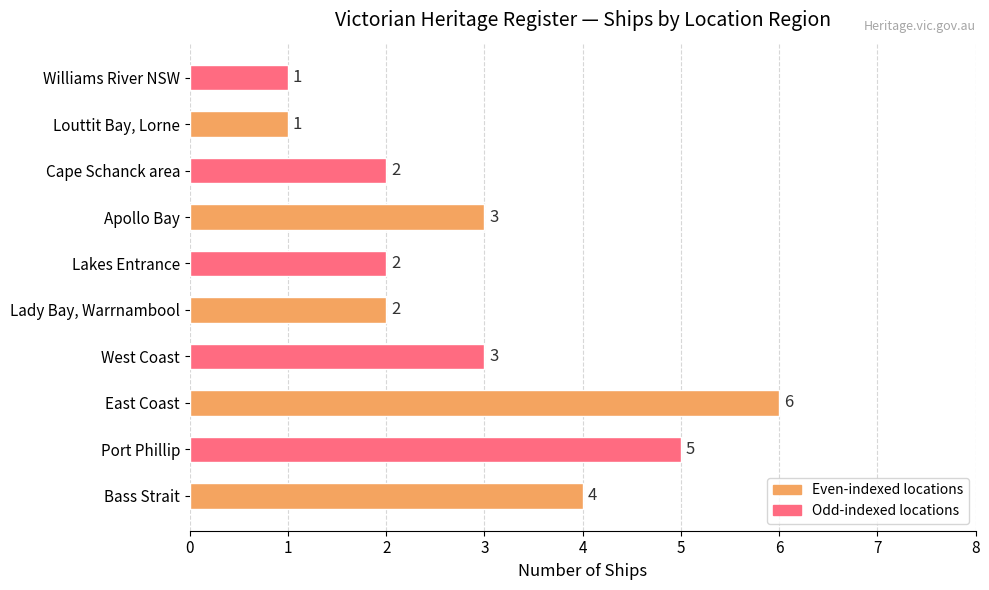

Count the values in the range 2 to 4.

6